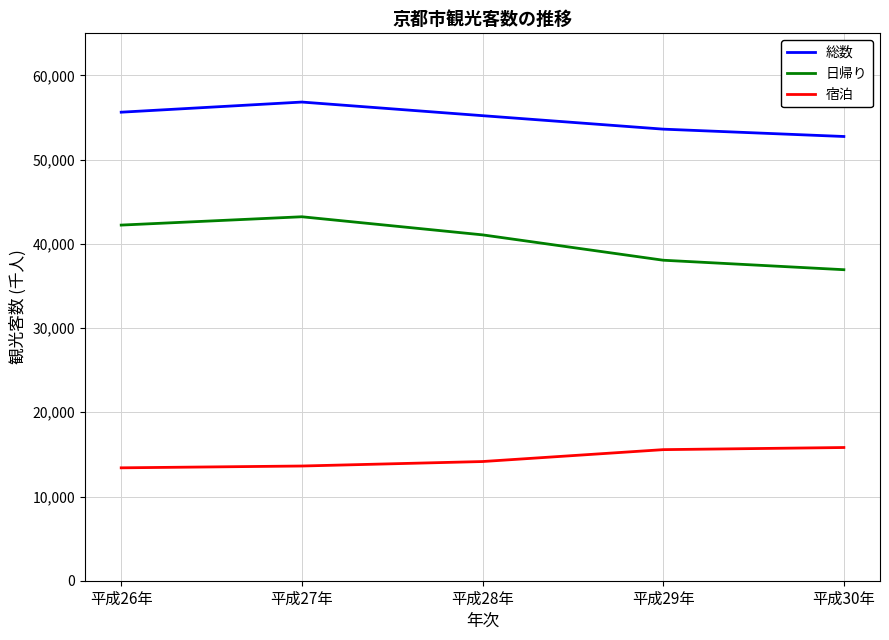

True or false: 総数 has a value of 53623 at 平成29年.

True